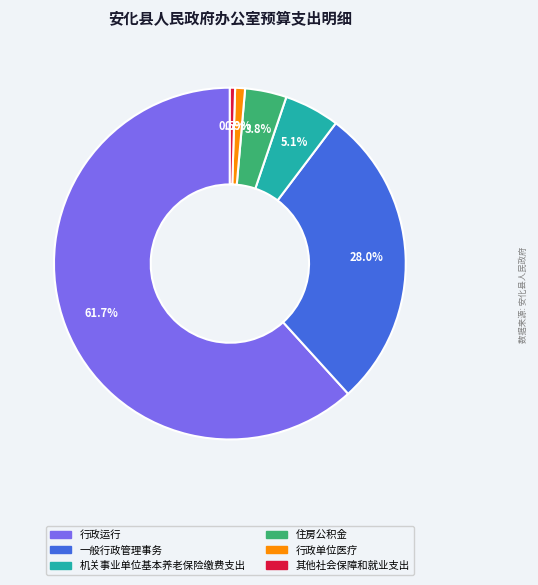

Is there a majority slice in this chart?

Yes